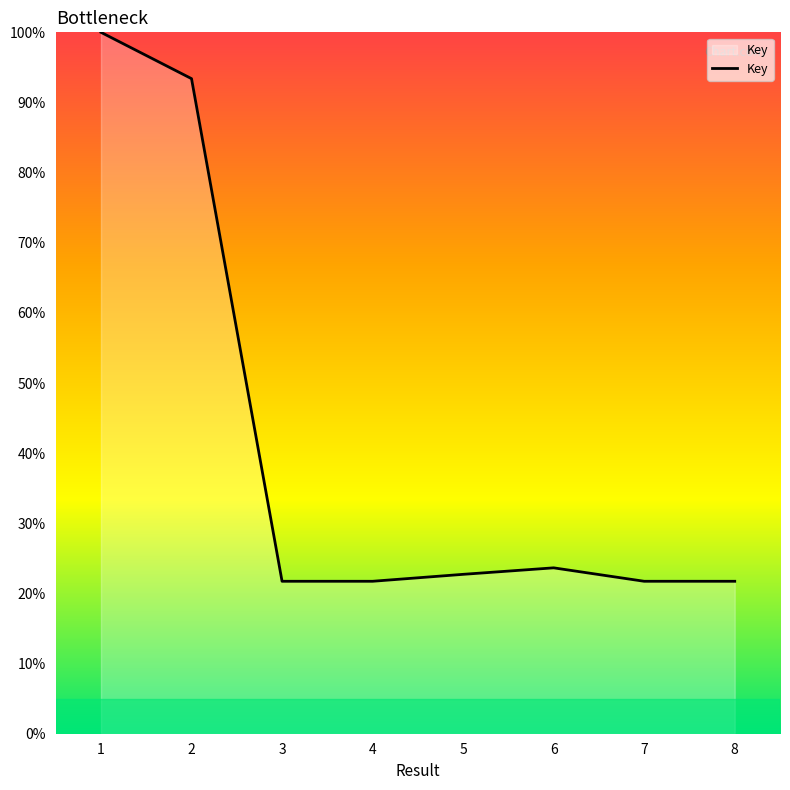

What is the greatest value displayed?

100.0